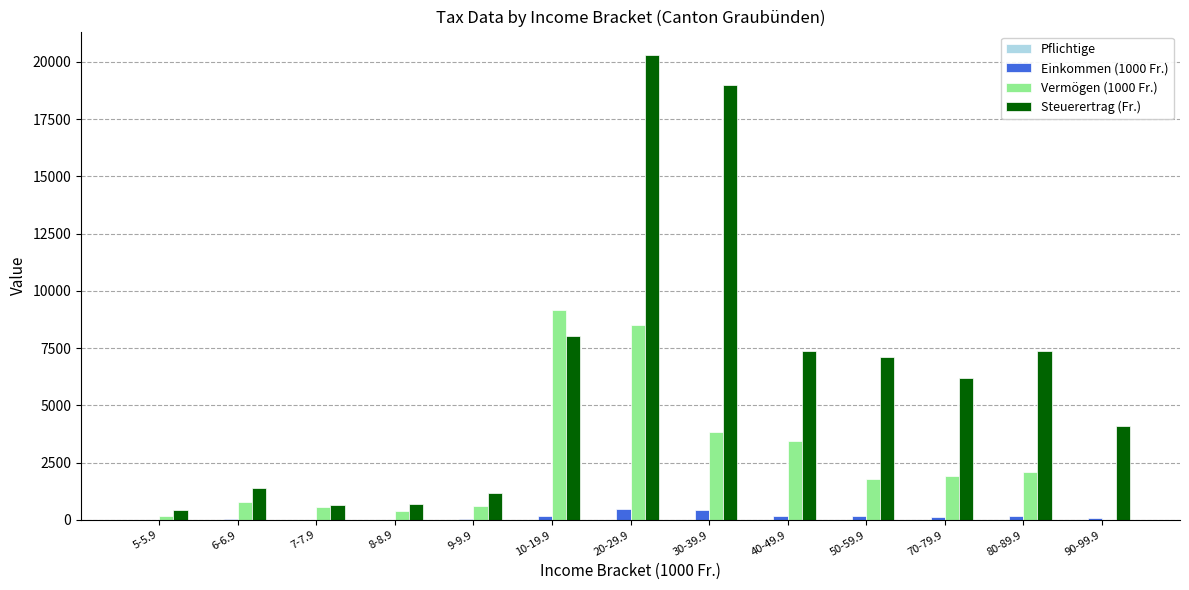

Are the bars horizontal?

No